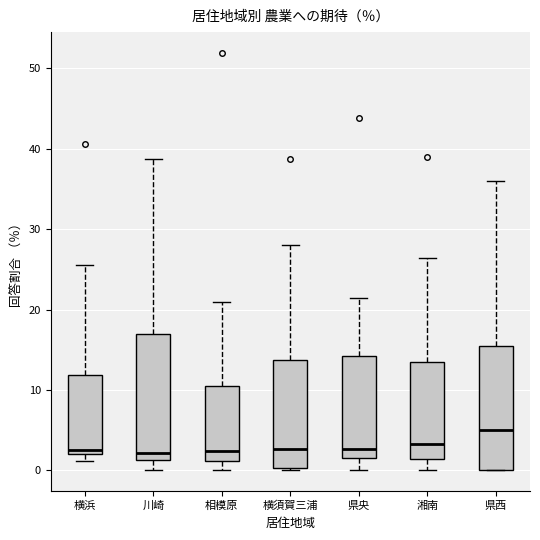

Reading left to right, read every box against the y-axis: the position of its median line, the range the box covers, and the ends of its whiskers. The values are not printed on the chart, so give them approximately, as read against the axis.

横浜: median 3, box 2 to 12, whiskers 1 to 26
川崎: median 2, box 1 to 17, whiskers 0 to 39
相模原: median 2, box 1 to 10, whiskers 0 to 21
横須賀三浦: median 3, box 0 to 14, whiskers 0 to 28
県央: median 3, box 2 to 14, whiskers 0 to 22
湘南: median 3, box 1 to 13, whiskers 0 to 26
県西: median 5, box 0 to 16, whiskers 0 to 36